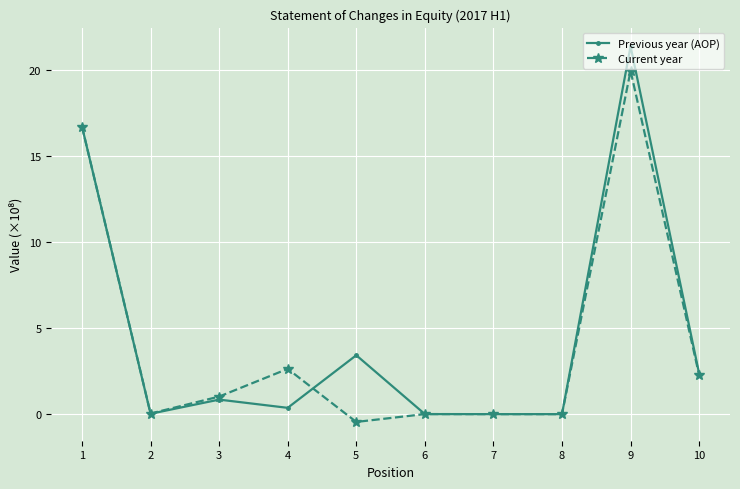

Between 3 and 5, which series saw the biggest shift?

Previous year (AOP)